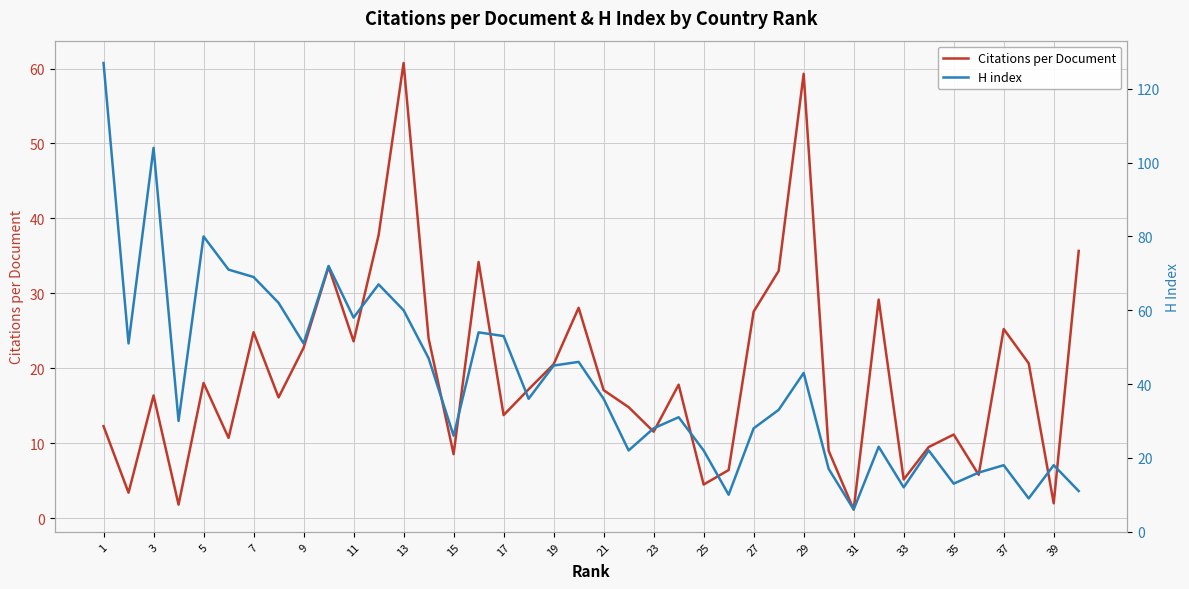

The value of Citations per Document at 17 is 13.8. True or false?

True